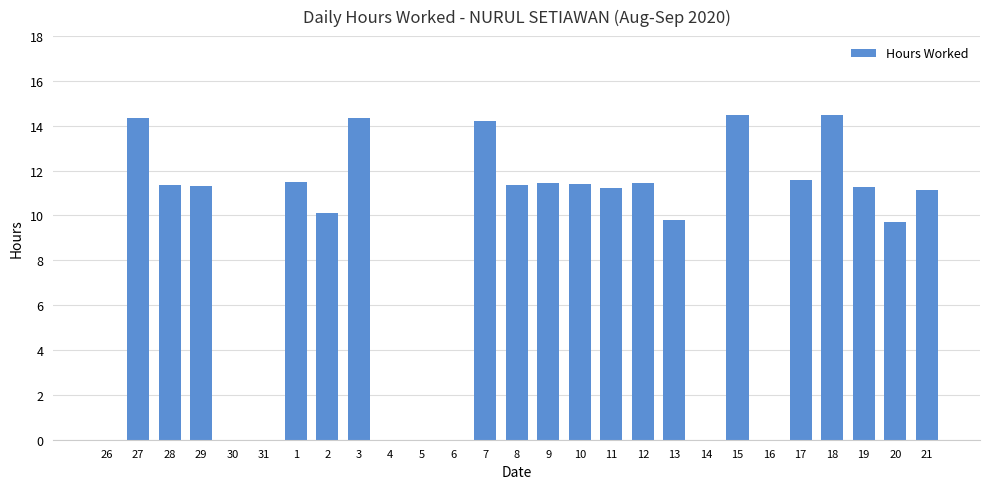

What is the change in value from 28 to 29?

-0.1